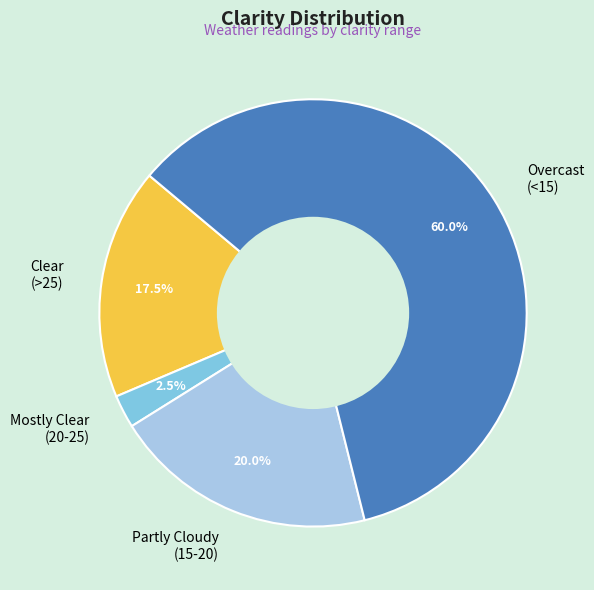

Which has a higher value, Partly Cloudy (15-20) or Overcast (<15)?

Overcast (<15)